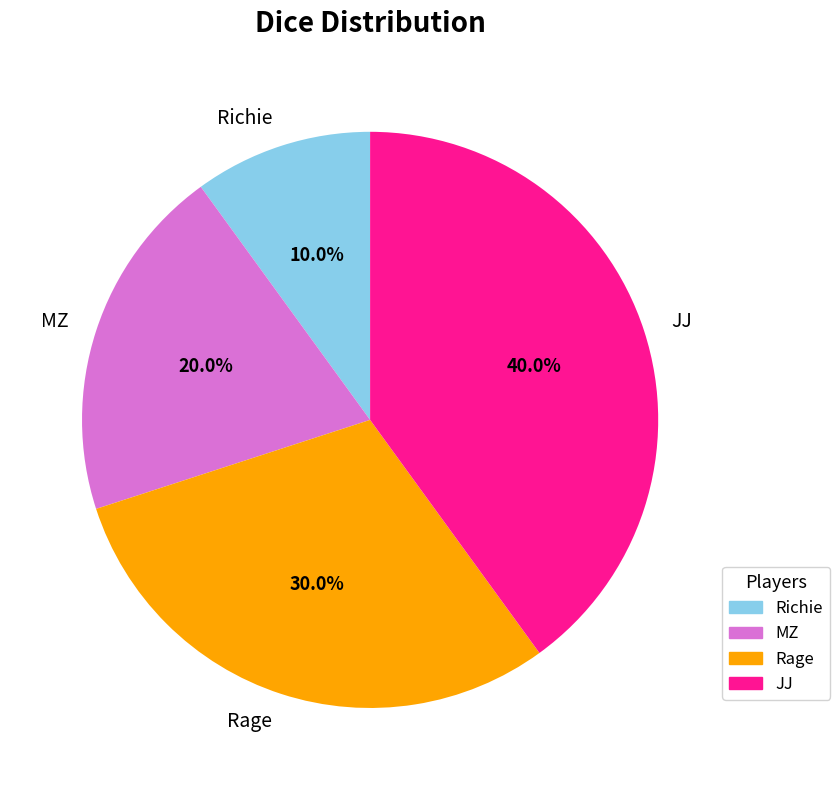

What percentage is the Richie slice, to the nearest percent?

10%